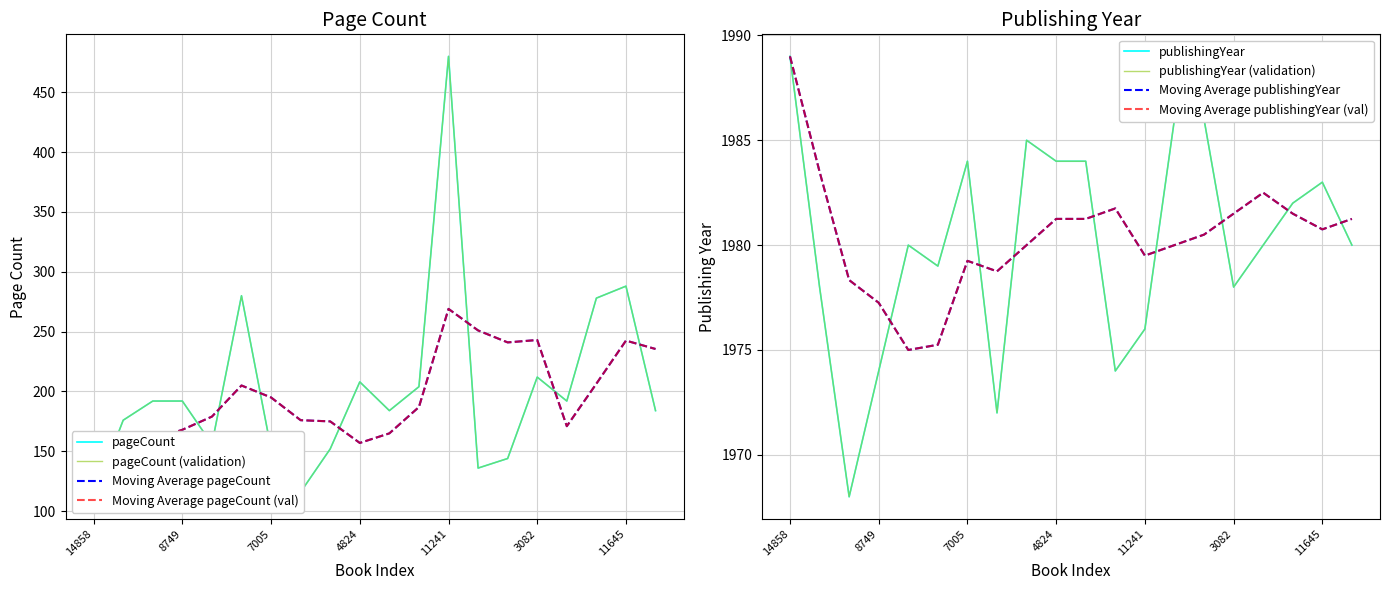

Which series has the largest total across all categories?

publishingYear